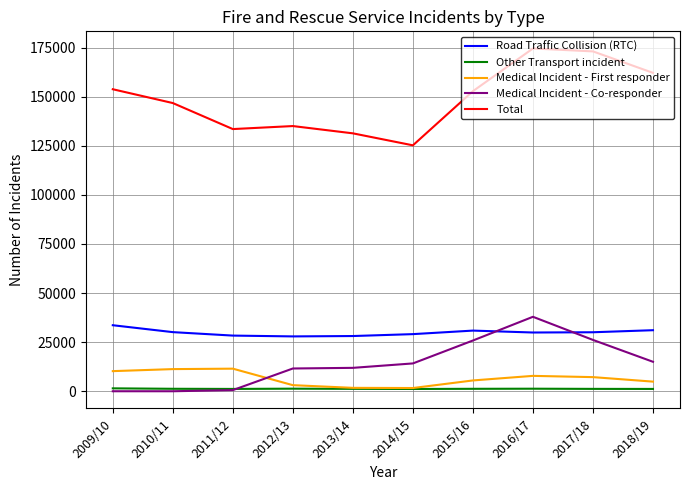

At which category is the sum across all series the highest?

2016/17